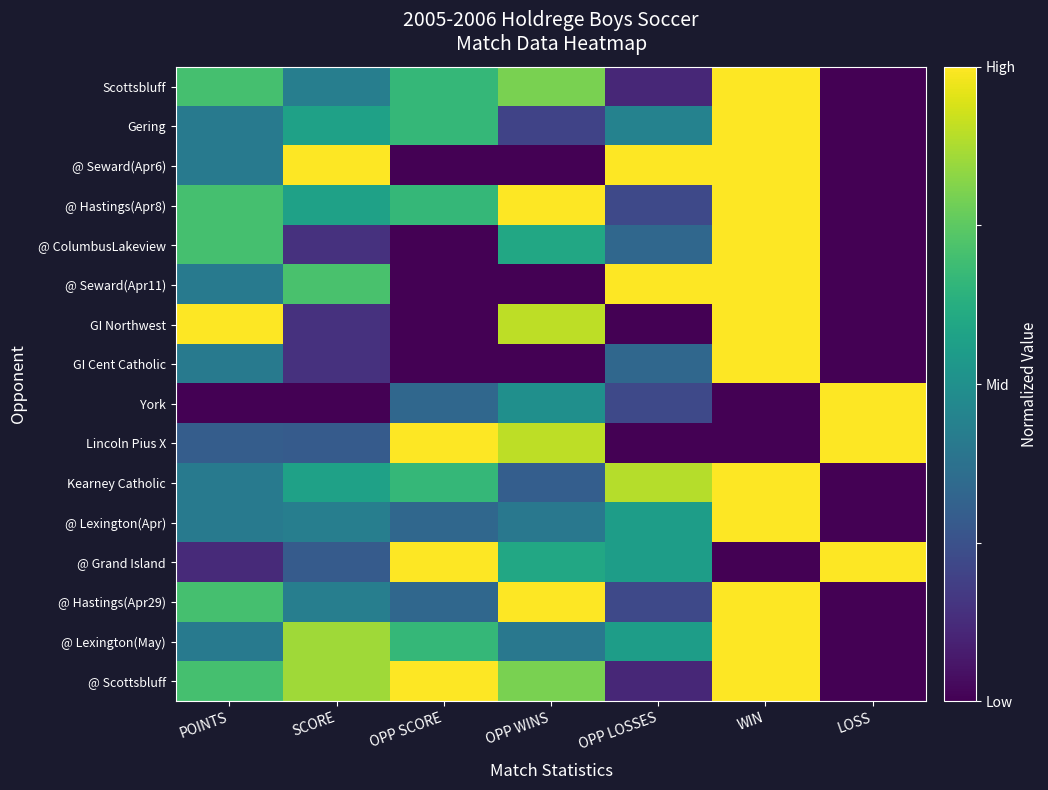

At how many categories does at least one series exceed 0?

7